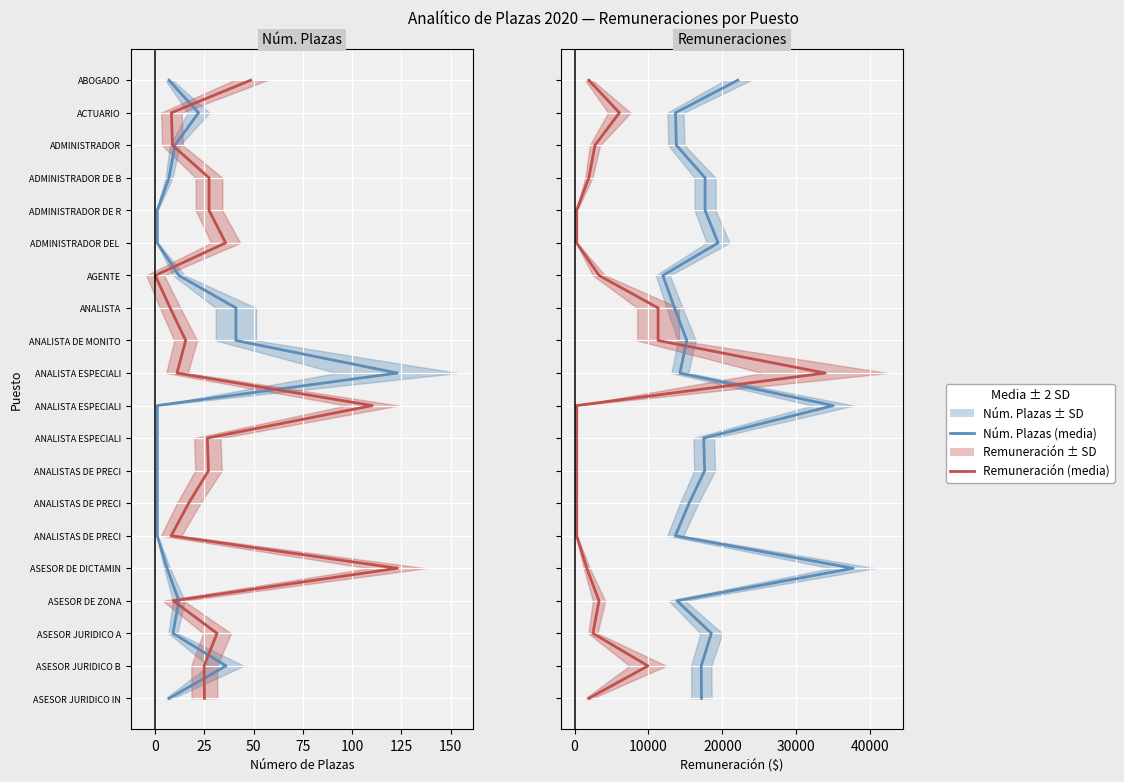

True or false: Número de Plazas and Plazas (norm) cross at least once.

False